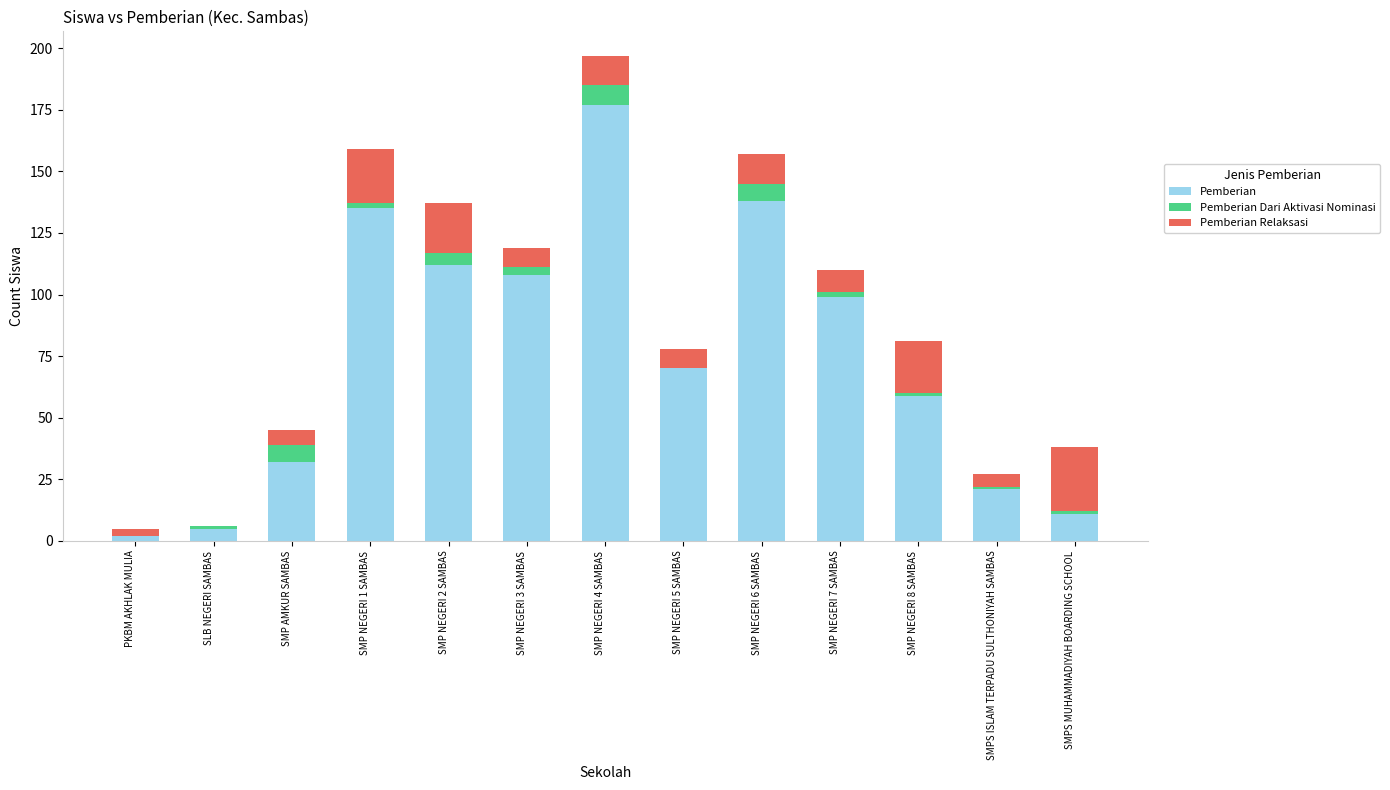

Is it true that Pemberian equals 64 at SMP NEGERI 6 SAMBAS?

False